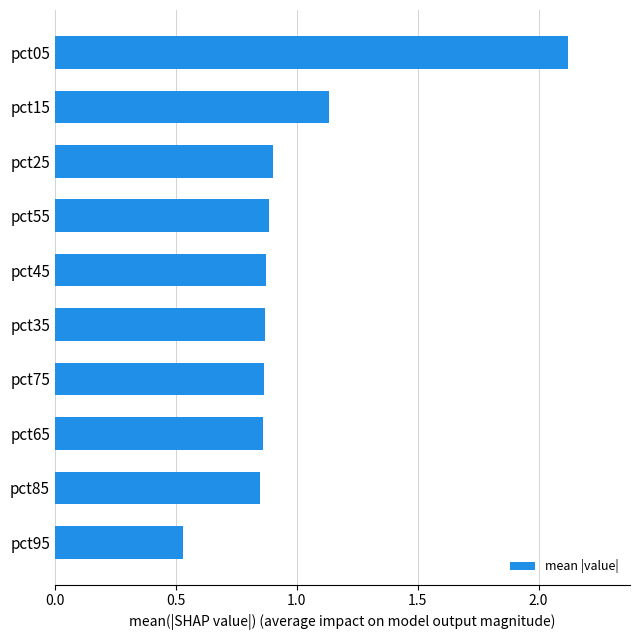

What is the greatest value displayed?

2.1